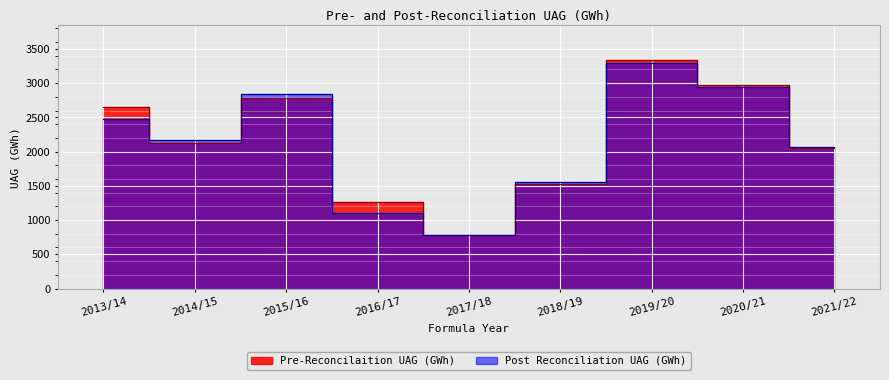

Which series has the largest total across all categories?

Pre-Reconcilaition UAG (GWh)